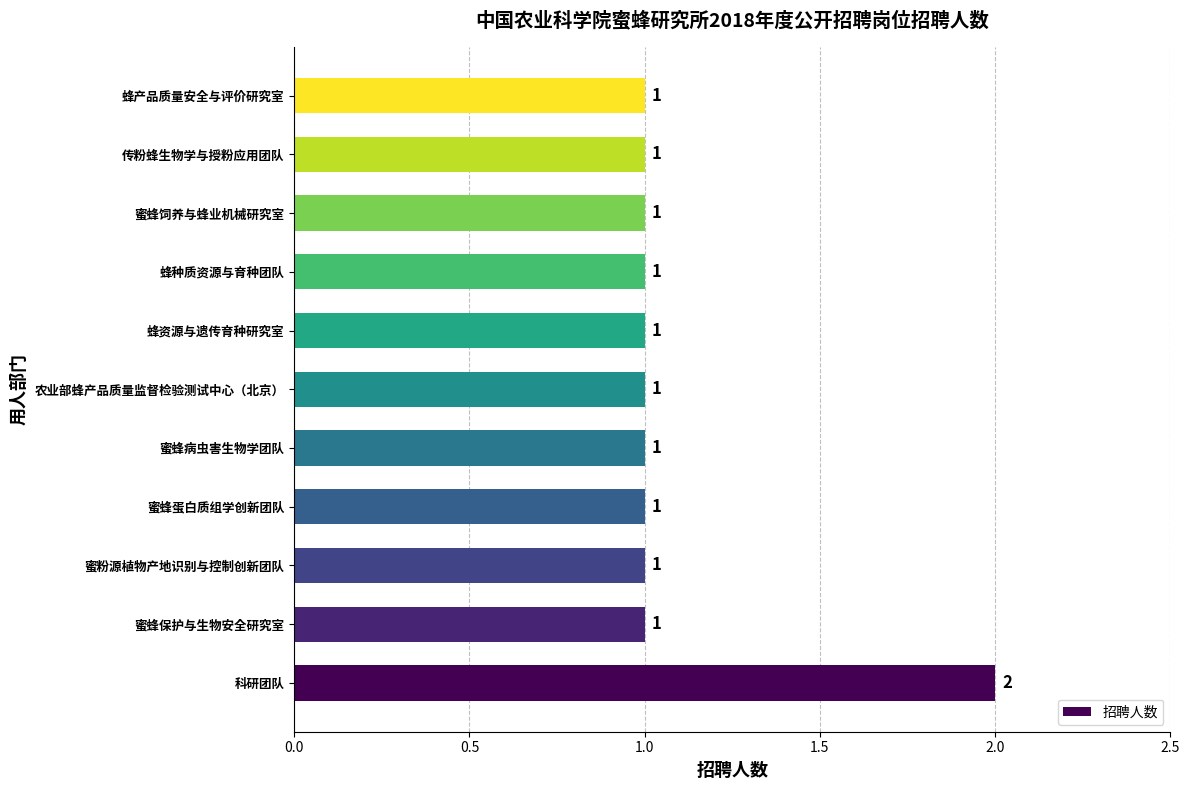

The value at 蜂种质资源与育种团队 is 1. True or false?

True